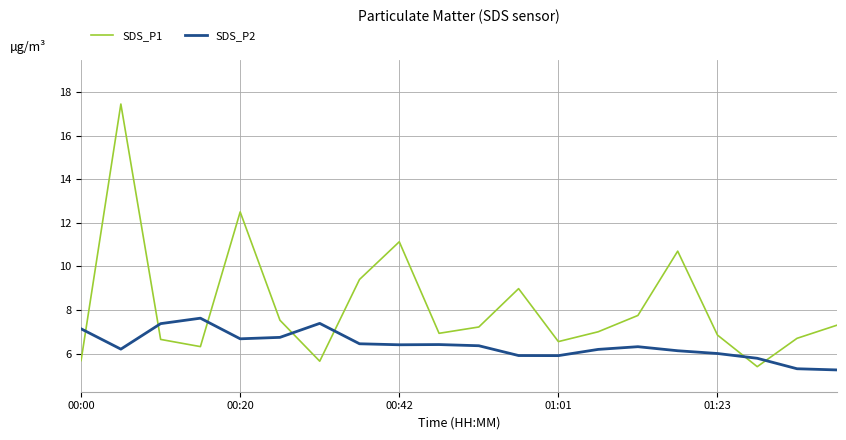

What is the difference between the maximum and minimum values in the SDS_P2 series?

2.4